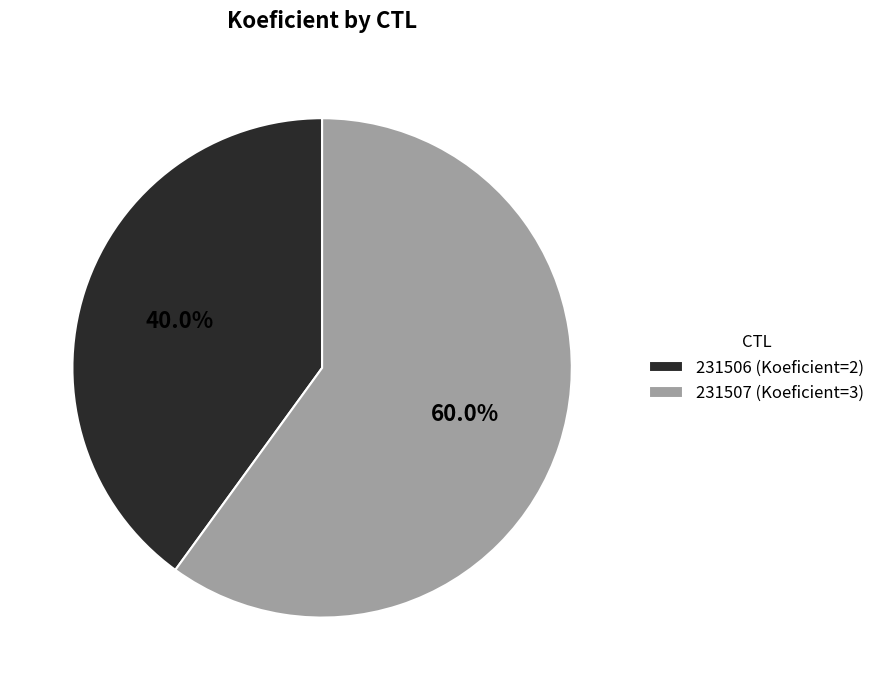

How many segments does this pie chart have?

2